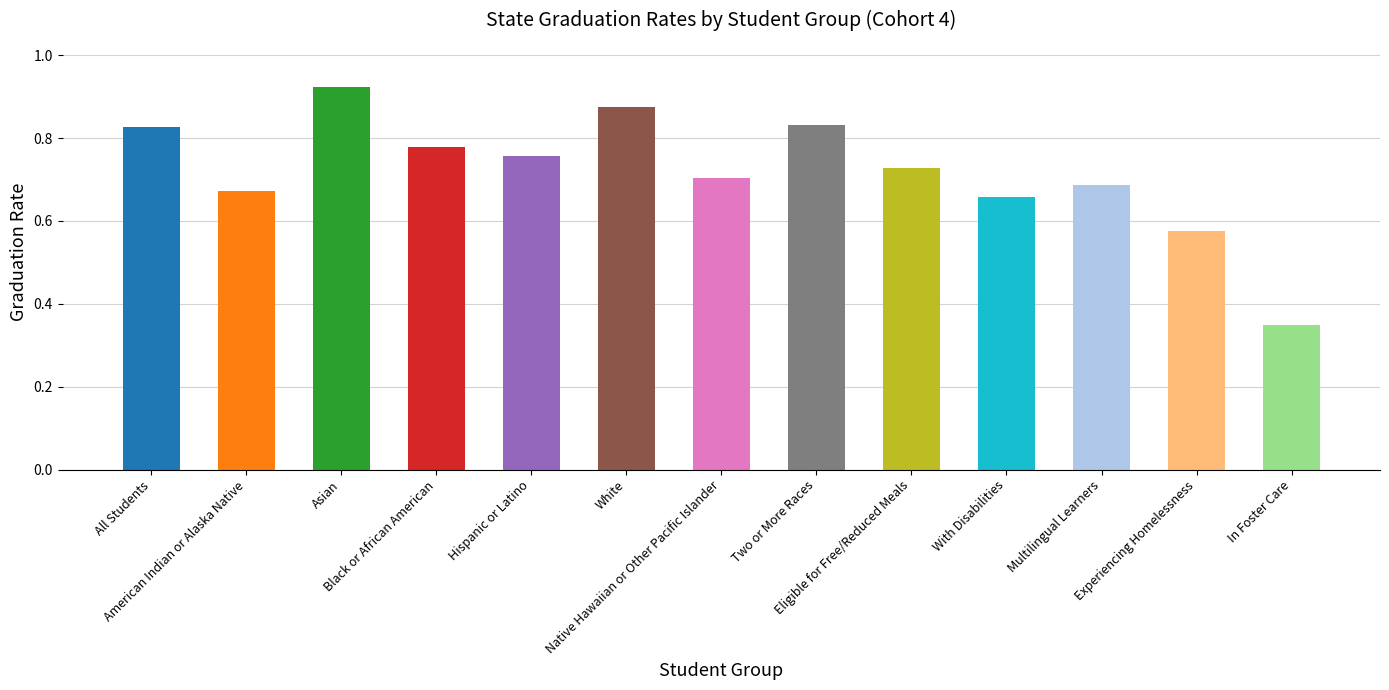

What is the average value?

0.7